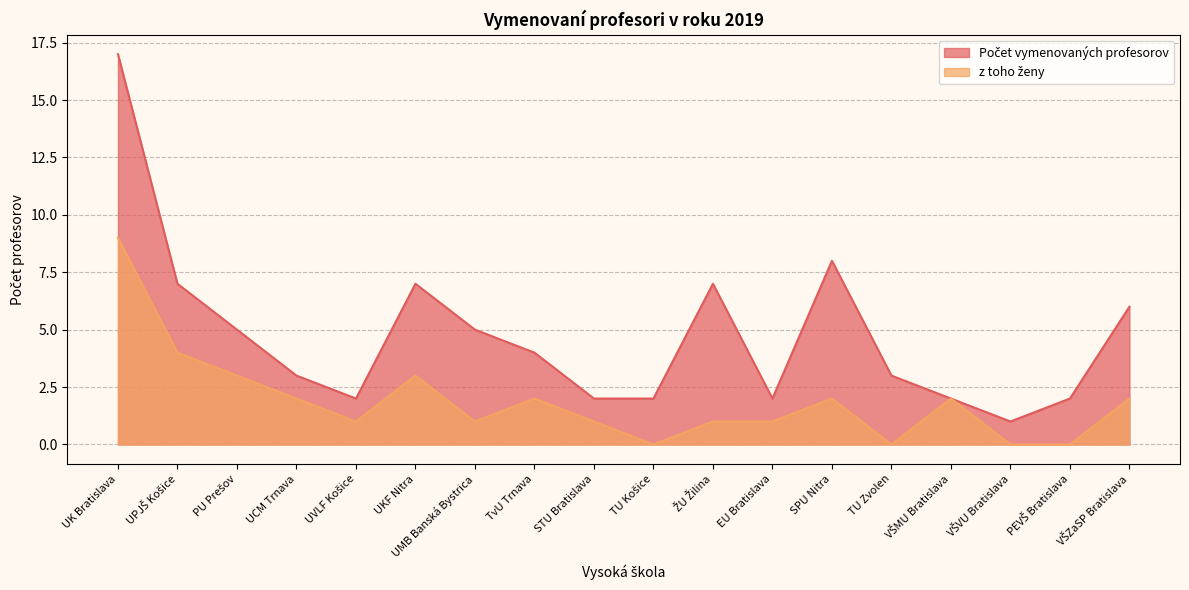

Which series has the largest total across all categories?

Počet vymenovaných profesorov